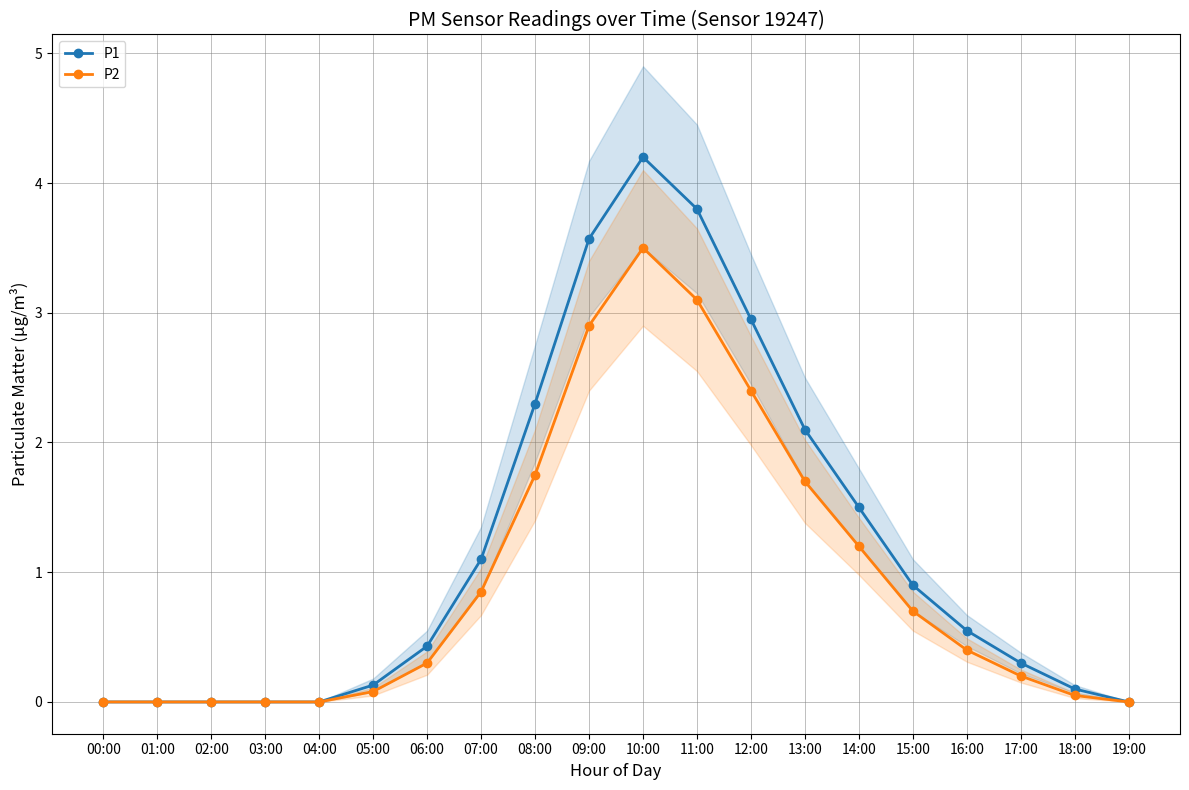

Which series has the widest spread of values?

P1